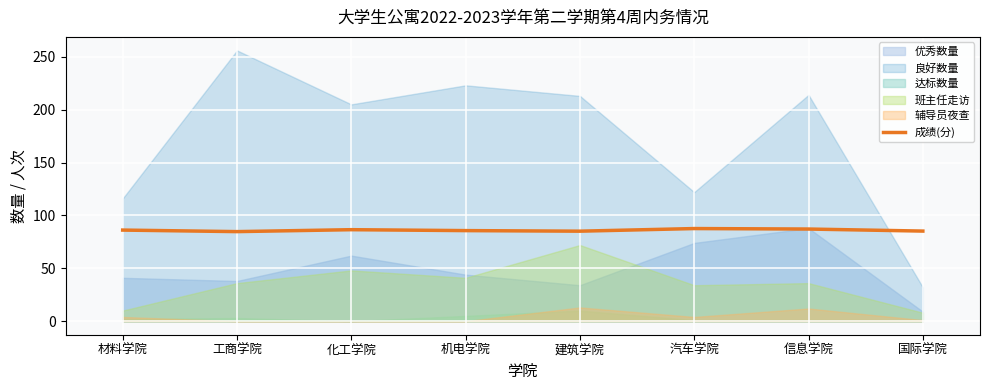

What is the approximate value at 汽车学院?

87.6